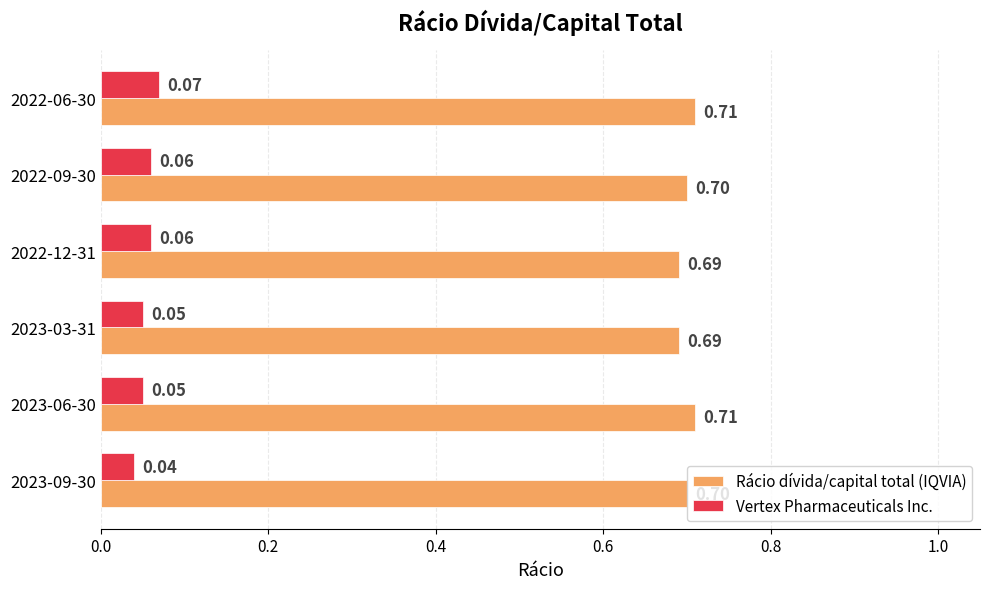

At how many categories does at least one series exceed 0?

6